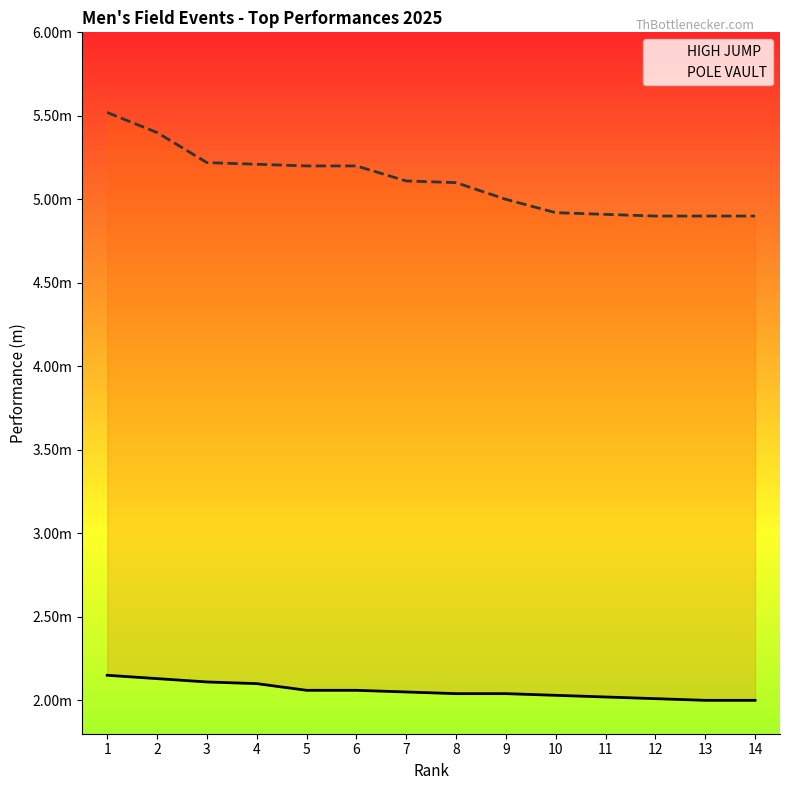

The HIGH JUMP series shows 2.0 at 13. True or false?

True